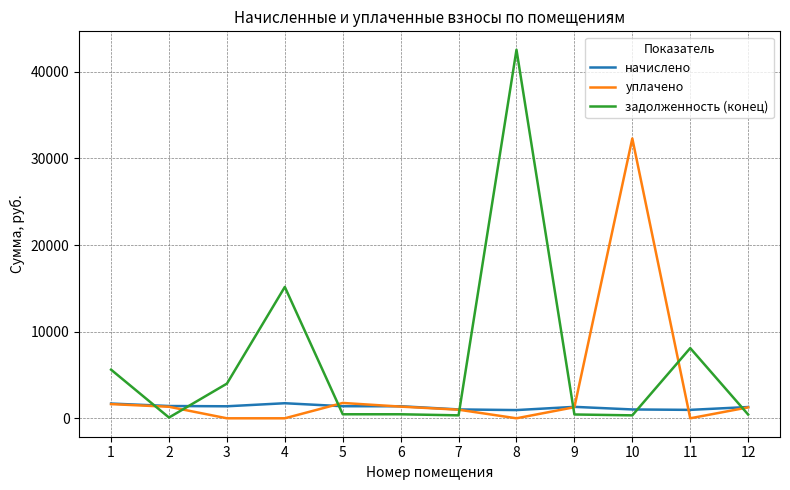

Is this an area chart (filled region under the line)?

No